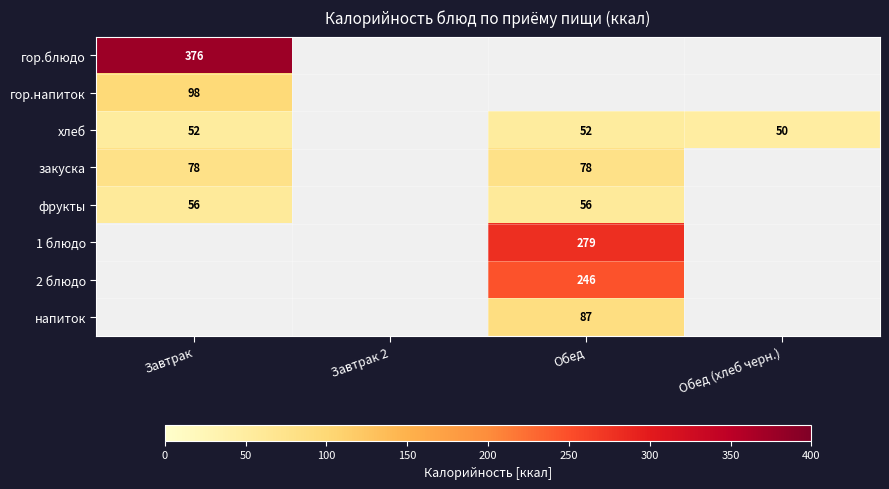

Is it true that 1 блюдо equals 279 at Обед?

True